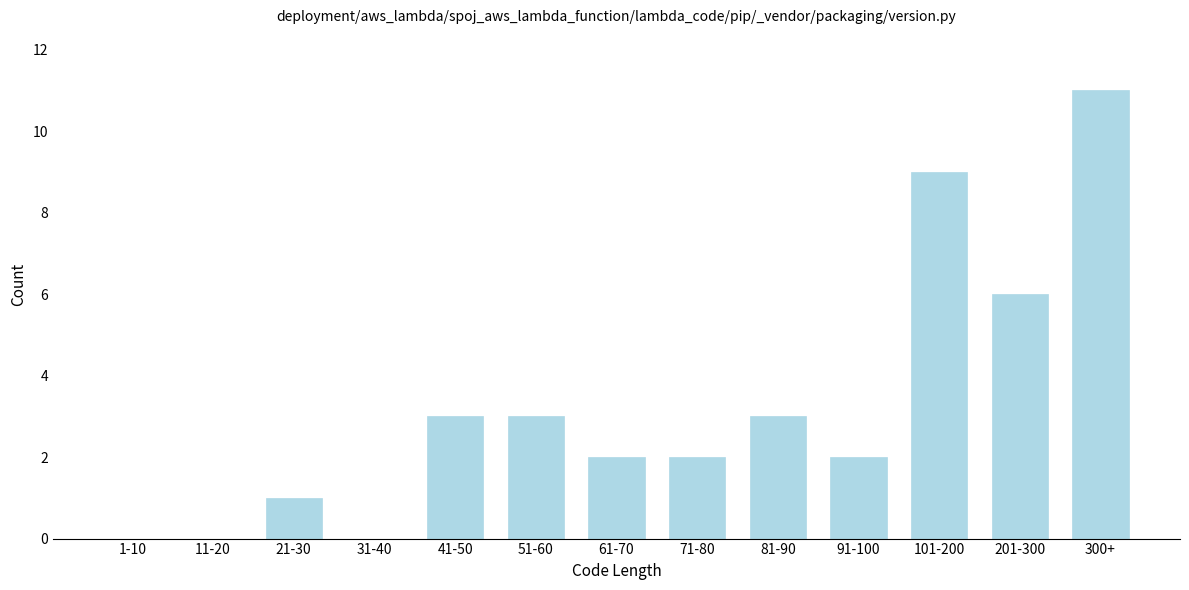

Reading right to left, list all the values displayed in this chart.

300+=11	201-300=6	101-200=9	91-100=2	81-90=3	71-80=2	61-70=2	51-60=3	41-50=3	31-40=0	21-30=1	11-20=0	1-10=0